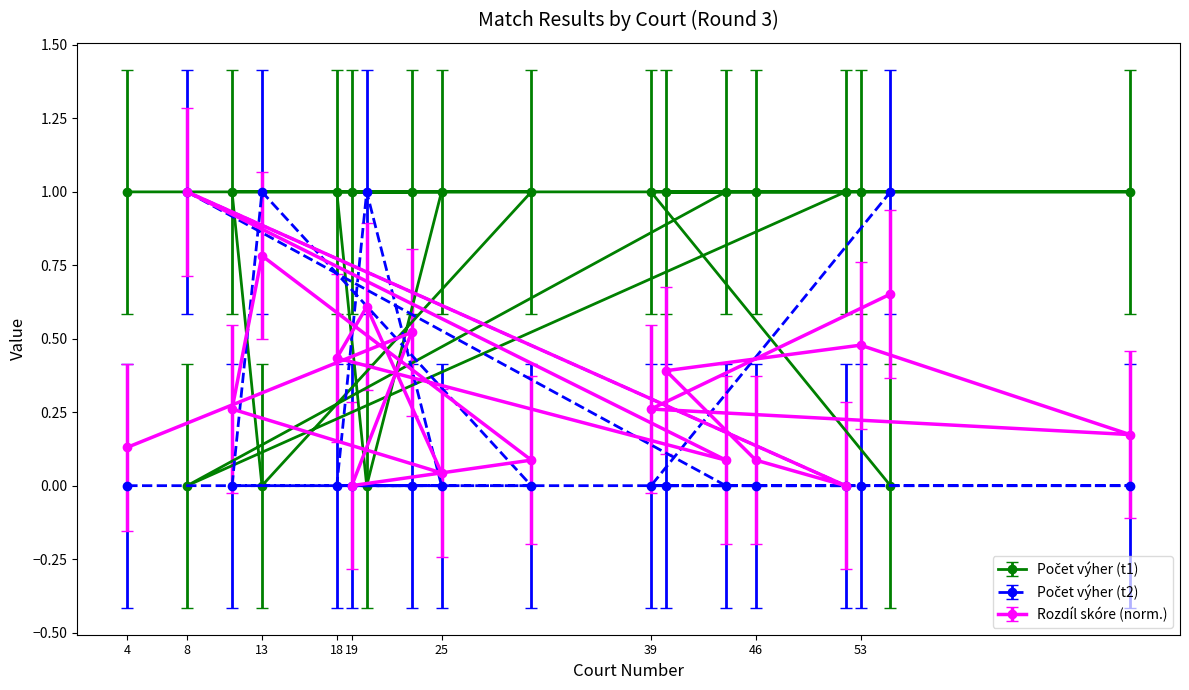

At which category is the sum across all series the highest?

8